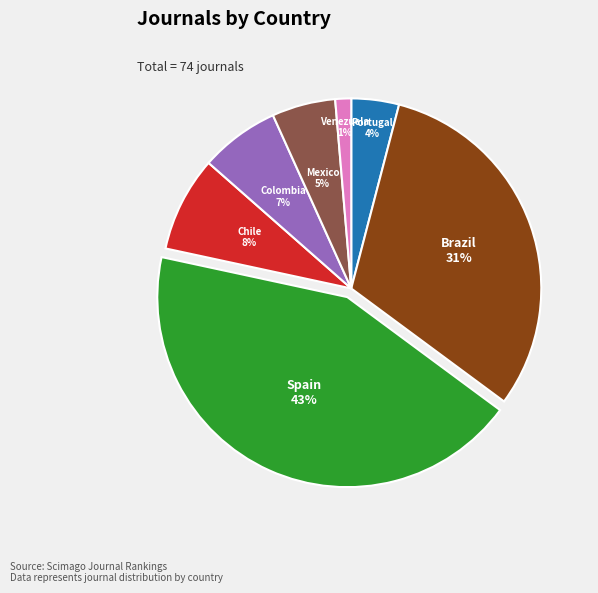

How many segments does this pie chart have?

7